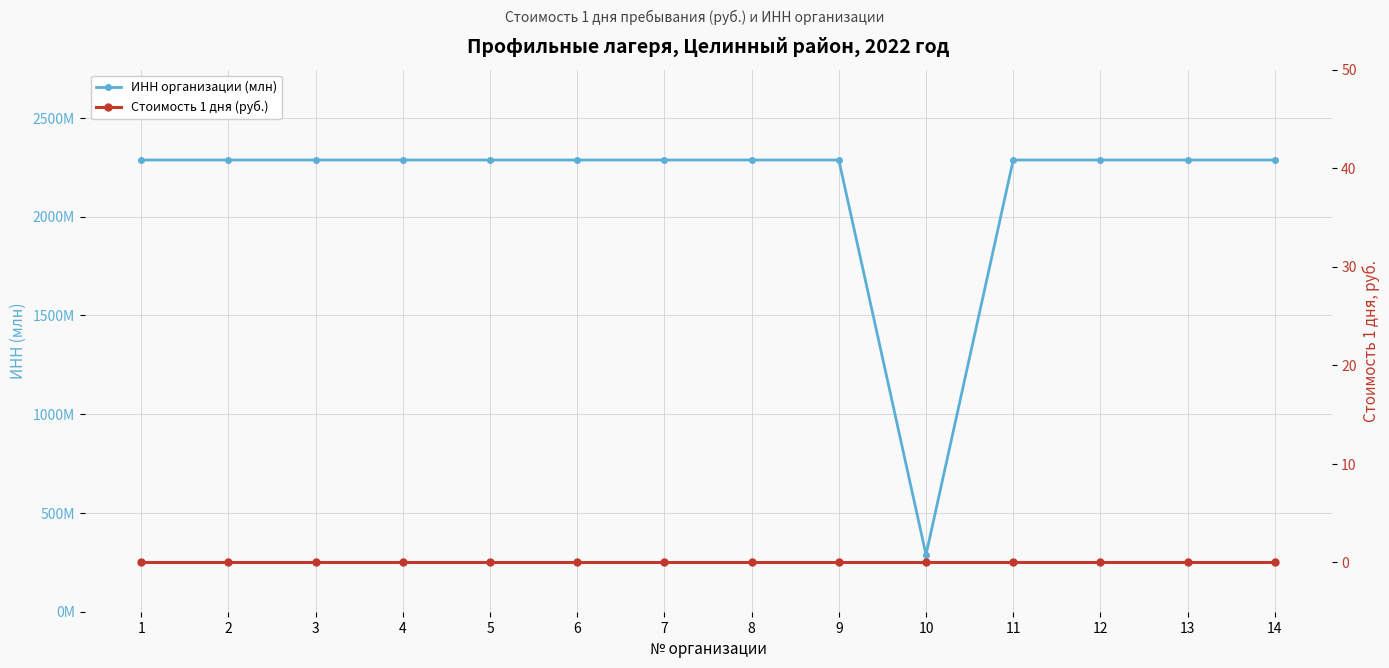

Rank the series by their maximum value, from lowest to highest.

Стоимость 1 дня (руб.), ИНН организации (млн)